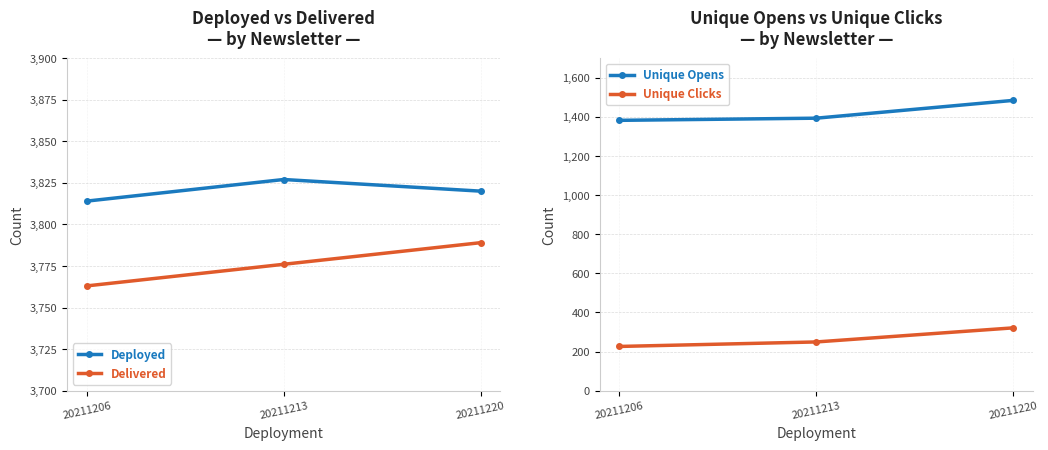

Where does the Delivered series first go above 3776?

20211220